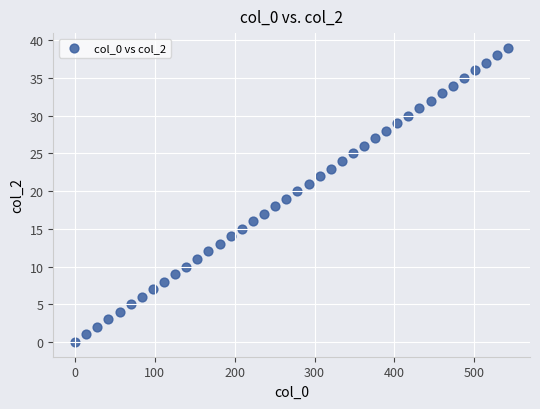

What is the range of Y values (max minus min)?

39